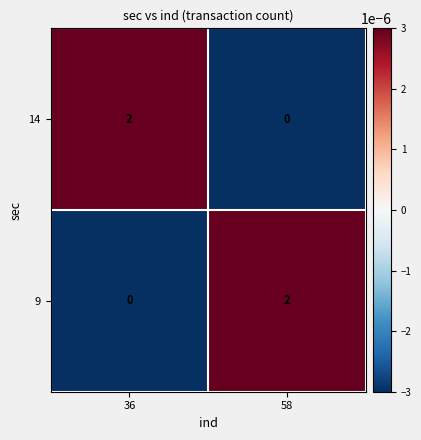

Which category has the lowest value in the 9 series?

36